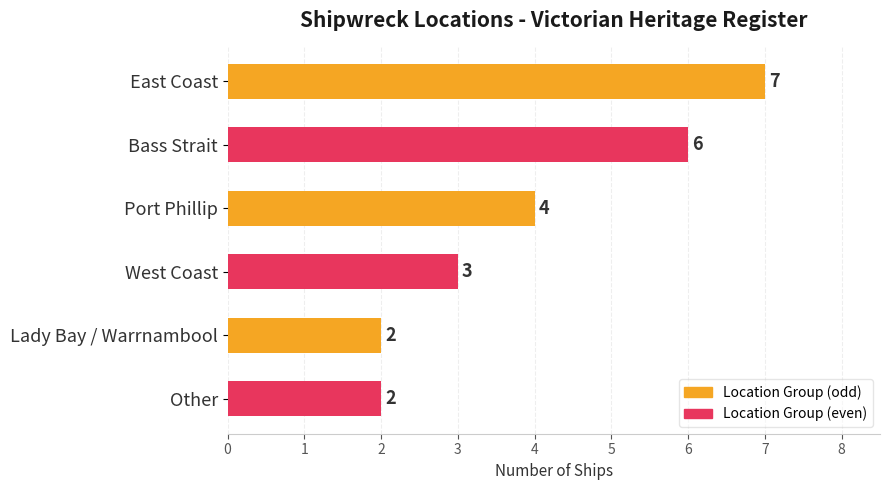

What is the greatest value displayed?

7